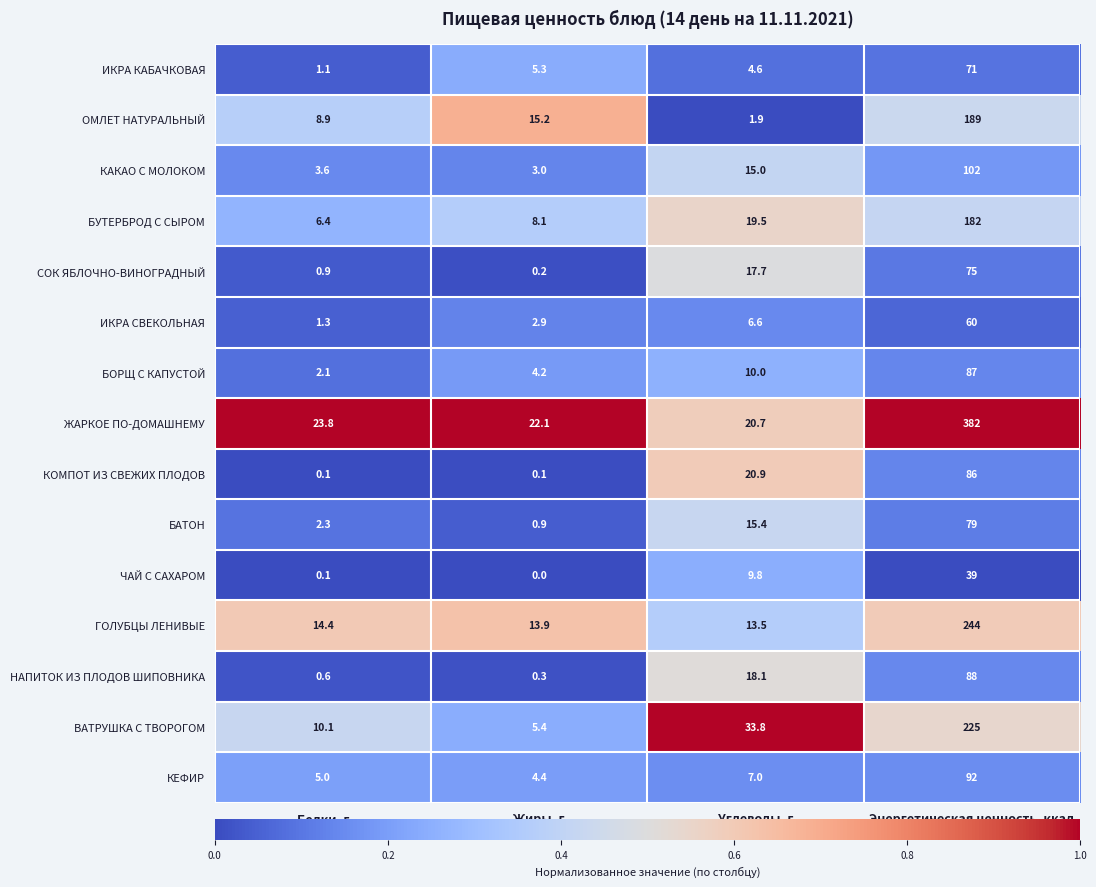

Which category has the lowest value in the ИКРА КАБАЧКОВАЯ series?

Белки, г